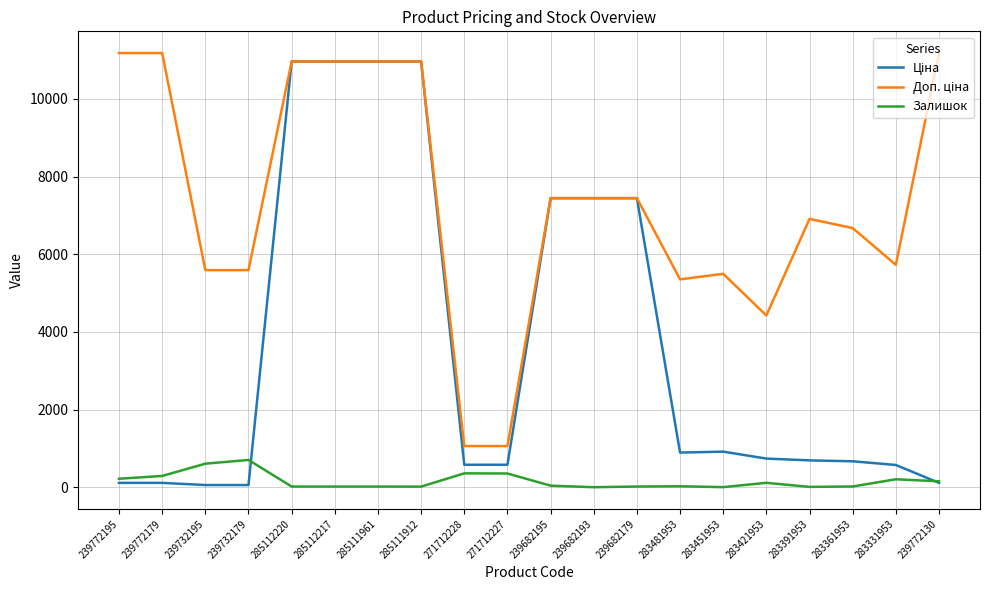

What is the greatest value displayed?

11182.0